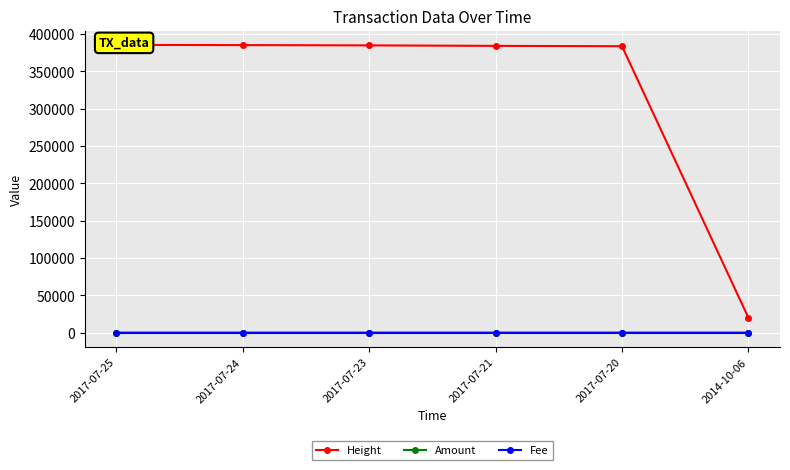

At which category is the sum across all series the highest?

2017-07-25